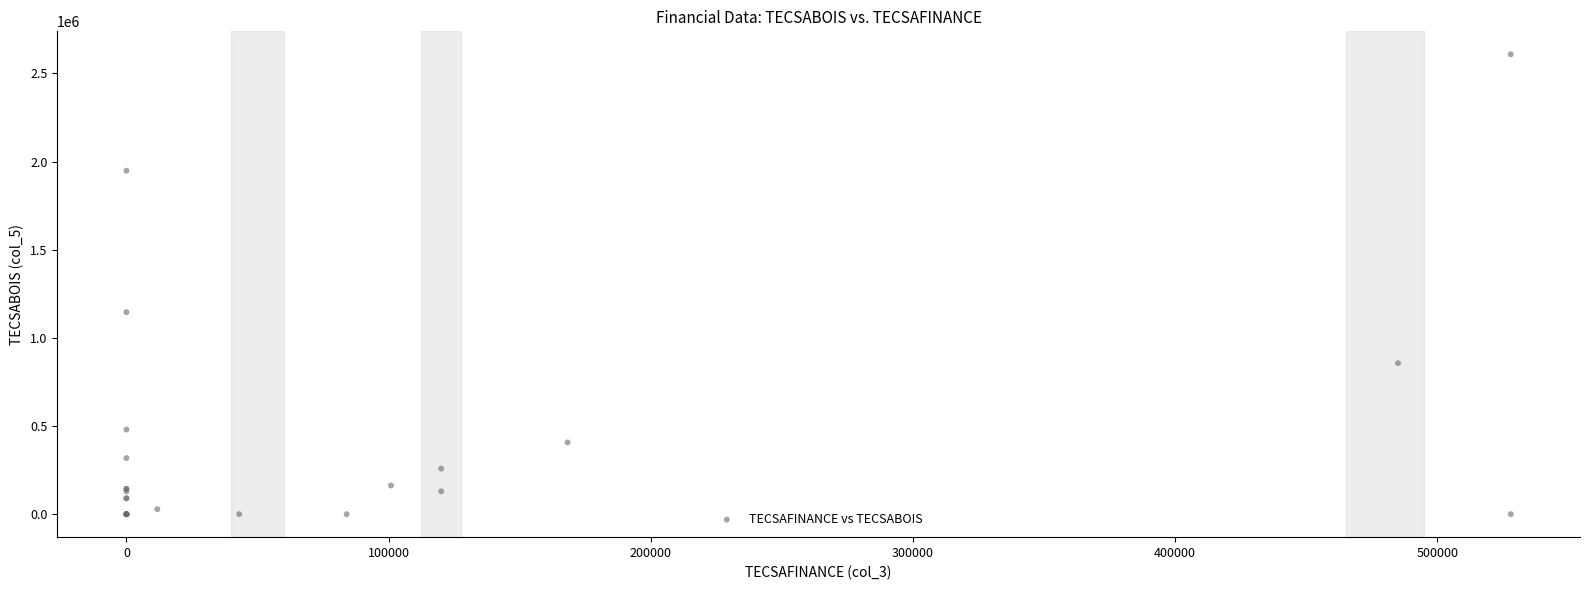

What Y value in the scatter plot is closest to 1304215?

1145886.1